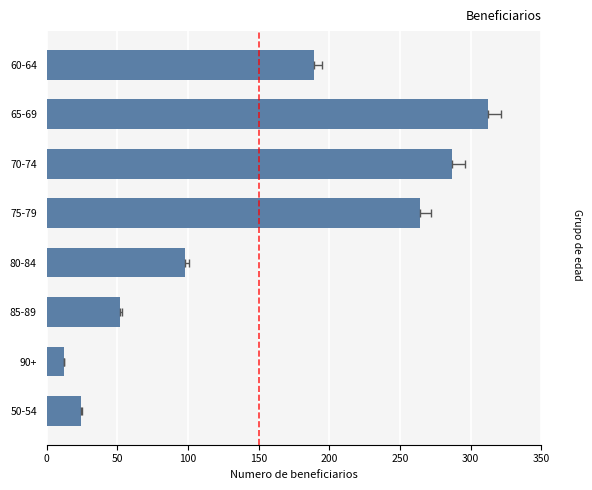

Reading right to left, what are all the values shown in this chart?

189	312	287	264	98	52	12	24